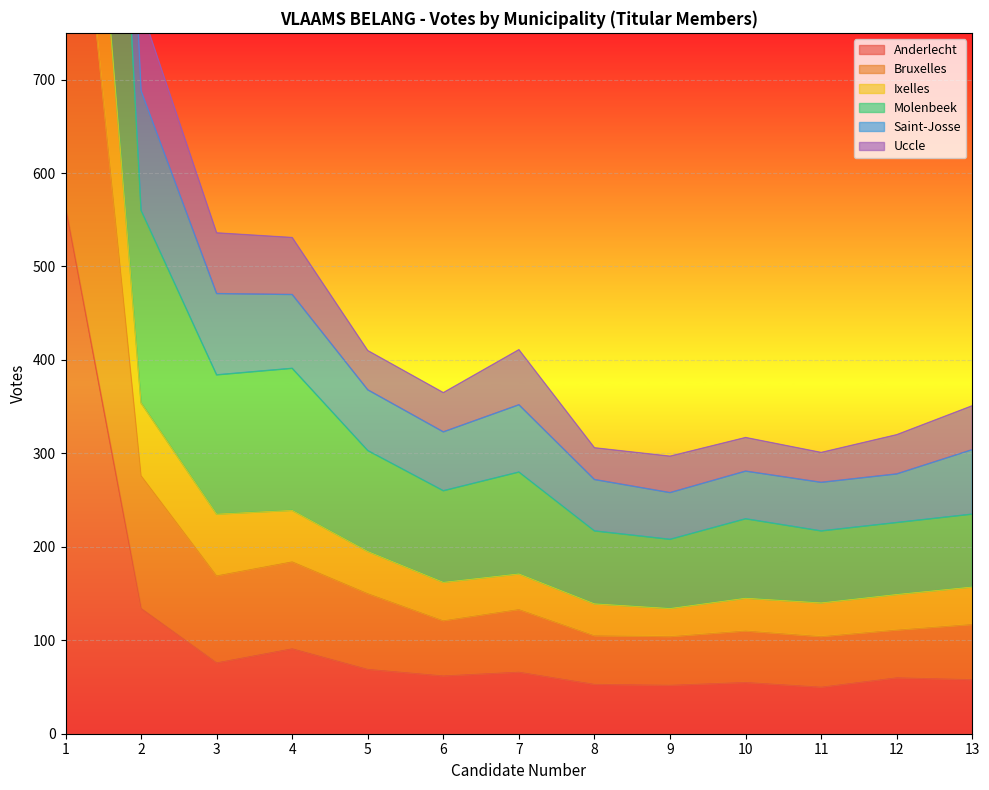

What is the smallest value displayed?

50